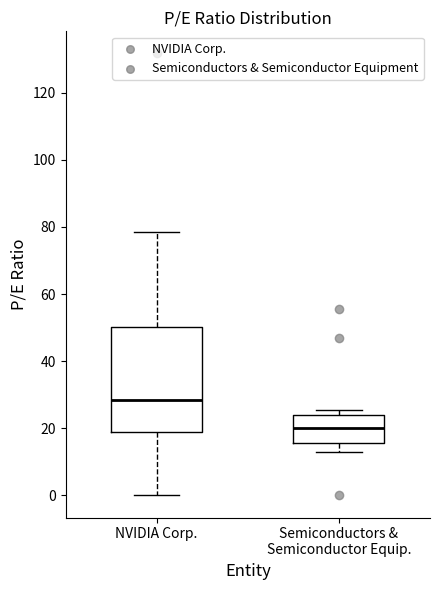

Comparing the boxes themselves (not the whiskers), which one is the tallest?

NVIDIA Corp.